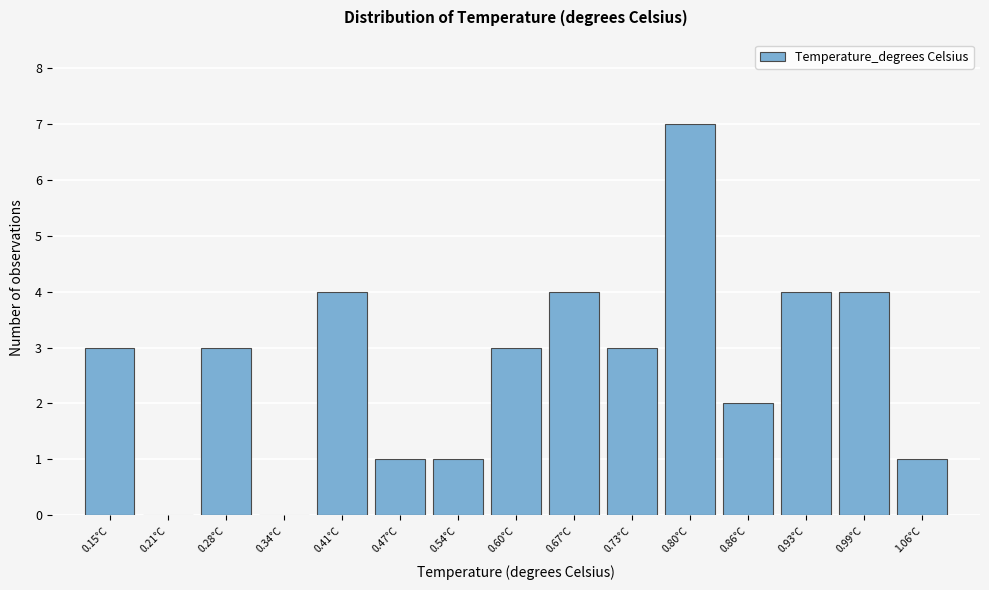

Reading left to right, transcribe this chart: for each bar, give the range it covers on the x-axis and its height. Neither the bar edges nor the heights are printed on the chart, so give them approximately, as read against the axes.

0.12 to 0.18: 3
0.18 to 0.25: 0
0.25 to 0.31: 3
0.31 to 0.38: 0
0.38 to 0.44: 4
0.44 to 0.51: 1
0.51 to 0.57: 1
0.57 to 0.64: 3
0.64 to 0.70: 4
0.70 to 0.77: 3
0.77 to 0.83: 7
0.83 to 0.90: 2
0.90 to 0.96: 4
0.96 to 1.03: 4
1.03 to 1.09: 1